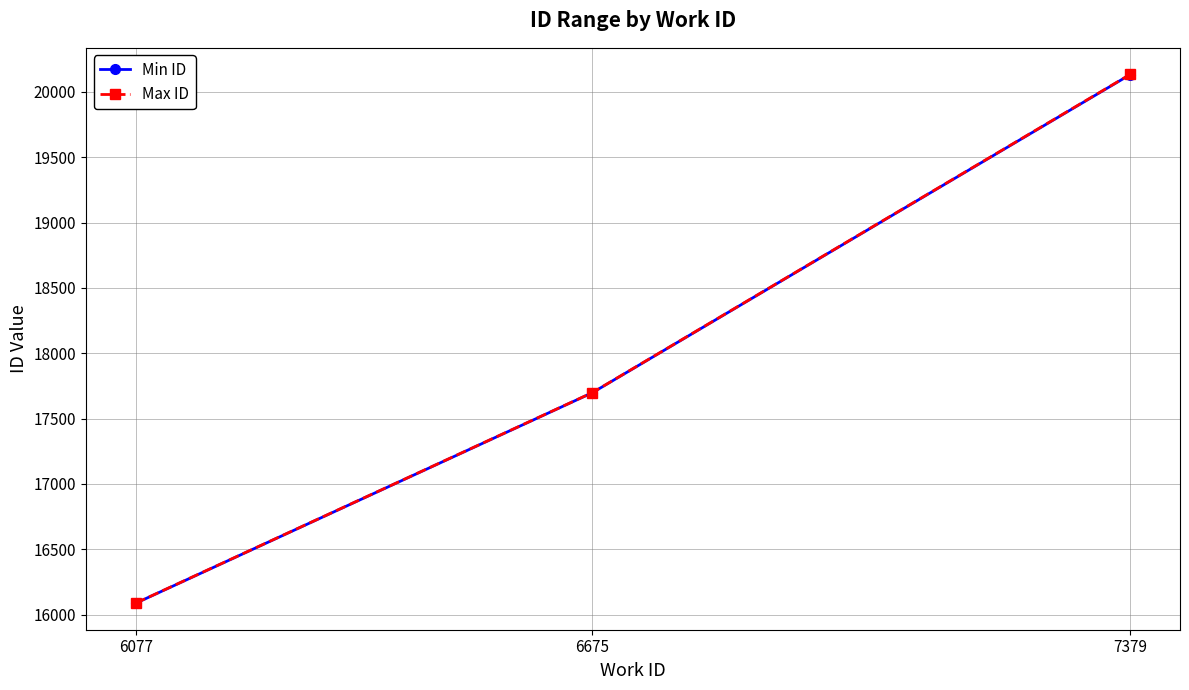

Which category has the lowest value in the Min ID series?

6077